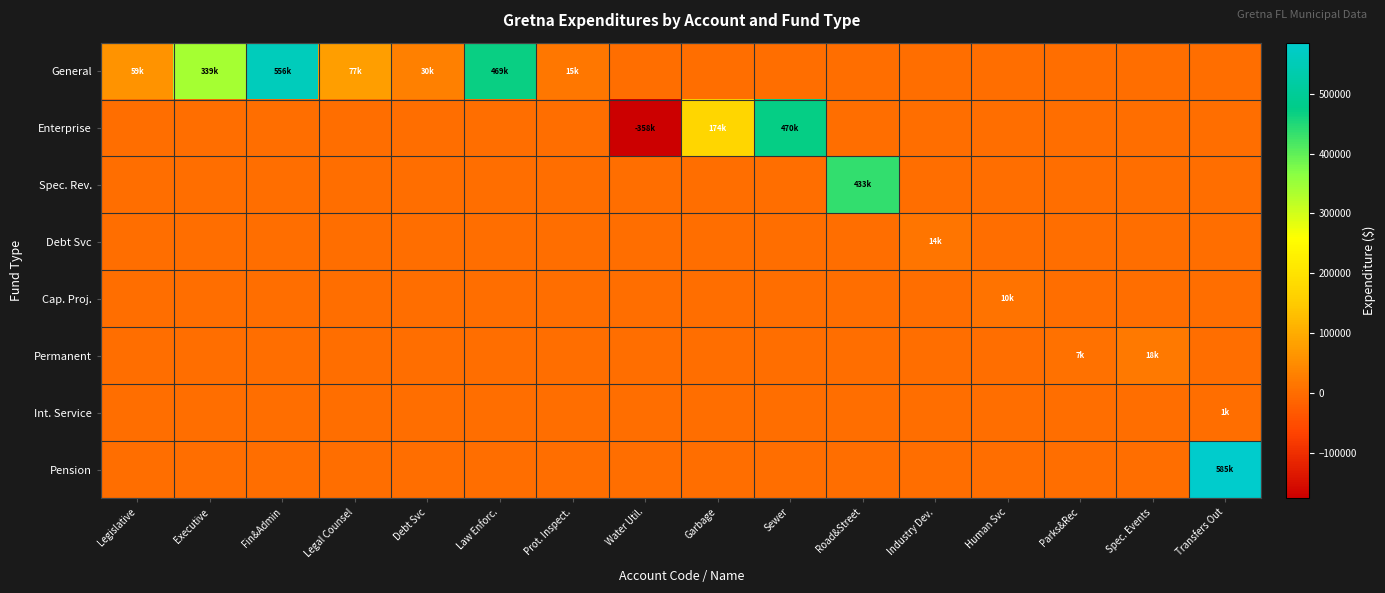

Reading left to right, what are all the values shown in this chart?

General: Legislative=59407	Executive=339739	Fin&Admin=556503	Legal Counsel=77124	Debt Svc=30024	Law Enforc.=469428	Prot. Inspect.=15619	Water Util.=0	Garbage=0	Sewer=0	Road&Street=0	Industry Dev.=0	Human Svc=0	Parks&Rec=0	Spec. Events=0	Transfers Out=0
Enterprise: Legislative=0	Executive=0	Fin&Admin=0	Legal Counsel=0	Debt Svc=0	Law Enforc.=0	Prot. Inspect.=0	Water Util.=-358376	Garbage=174931	Sewer=470559	Road&Street=0	Industry Dev.=0	Human Svc=0	Parks&Rec=0	Spec. Events=0	Transfers Out=0
Spec. Rev.: Legislative=0	Executive=0	Fin&Admin=0	Legal Counsel=0	Debt Svc=0	Law Enforc.=0	Prot. Inspect.=0	Water Util.=0	Garbage=0	Sewer=0	Road&Street=433920	Industry Dev.=0	Human Svc=0	Parks&Rec=0	Spec. Events=0	Transfers Out=0
Debt Svc: Legislative=0	Executive=0	Fin&Admin=0	Legal Counsel=0	Debt Svc=0	Law Enforc.=0	Prot. Inspect.=0	Water Util.=0	Garbage=0	Sewer=0	Road&Street=0	Industry Dev.=14123	Human Svc=0	Parks&Rec=0	Spec. Events=0	Transfers Out=0
Cap. Proj.: Legislative=0	Executive=0	Fin&Admin=0	Legal Counsel=0	Debt Svc=0	Law Enforc.=0	Prot. Inspect.=0	Water Util.=0	Garbage=0	Sewer=0	Road&Street=0	Industry Dev.=0	Human Svc=10603	Parks&Rec=0	Spec. Events=0	Transfers Out=0
Permanent: Legislative=0	Executive=0	Fin&Admin=0	Legal Counsel=0	Debt Svc=0	Law Enforc.=0	Prot. Inspect.=0	Water Util.=0	Garbage=0	Sewer=0	Road&Street=0	Industry Dev.=0	Human Svc=0	Parks&Rec=7013	Spec. Events=18912	Transfers Out=0
Int. Service: Legislative=0	Executive=0	Fin&Admin=0	Legal Counsel=0	Debt Svc=0	Law Enforc.=0	Prot. Inspect.=0	Water Util.=0	Garbage=0	Sewer=0	Road&Street=0	Industry Dev.=0	Human Svc=0	Parks&Rec=0	Spec. Events=0	Transfers Out=1423
Pension: Legislative=0	Executive=0	Fin&Admin=0	Legal Counsel=0	Debt Svc=0	Law Enforc.=0	Prot. Inspect.=0	Water Util.=0	Garbage=0	Sewer=0	Road&Street=0	Industry Dev.=0	Human Svc=0	Parks&Rec=0	Spec. Events=0	Transfers Out=585406